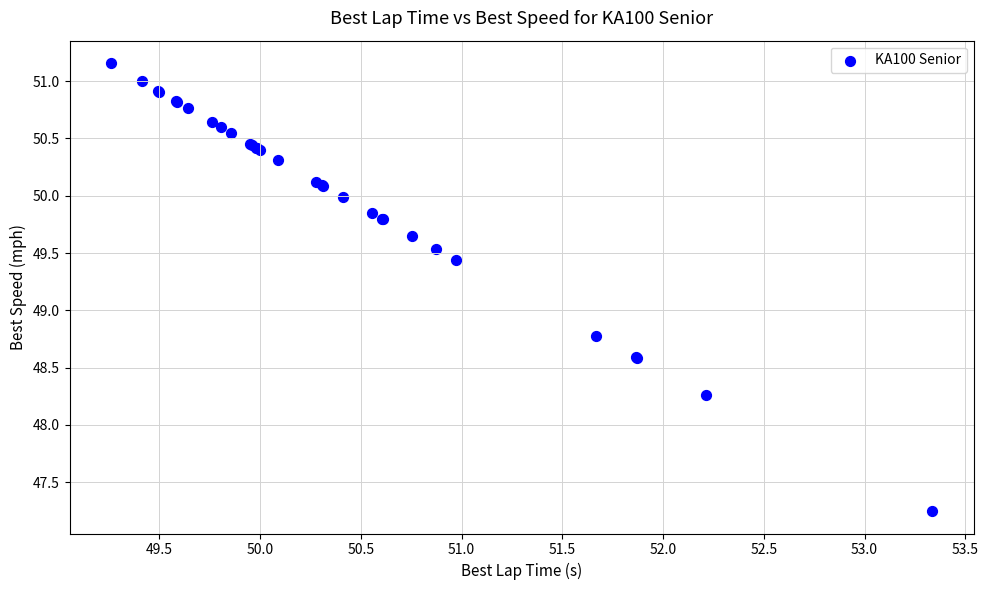

What Y value in the scatter plot is closest to 49?

48.8